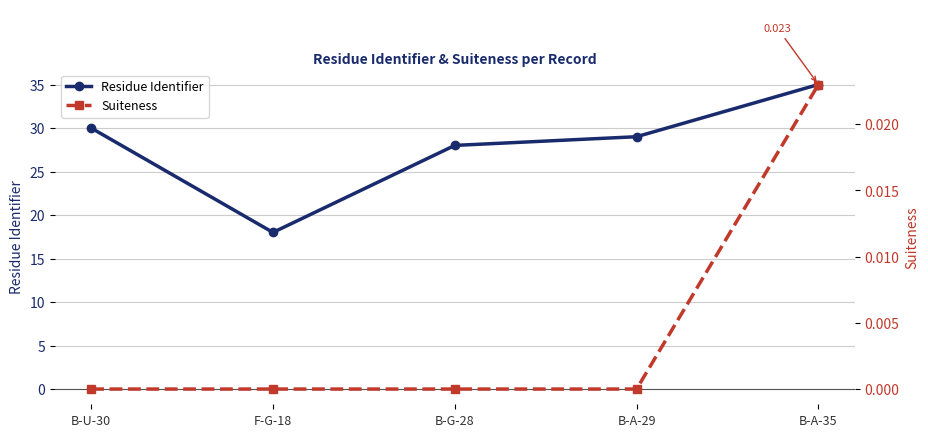

Is it true that Residue Identifier equals 30.0 at B-U-30?

True